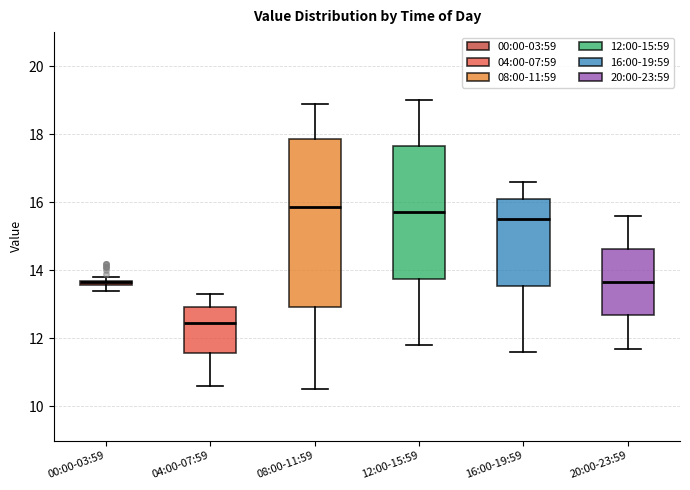

Which box's median line is the lowest?

04:00-07:59